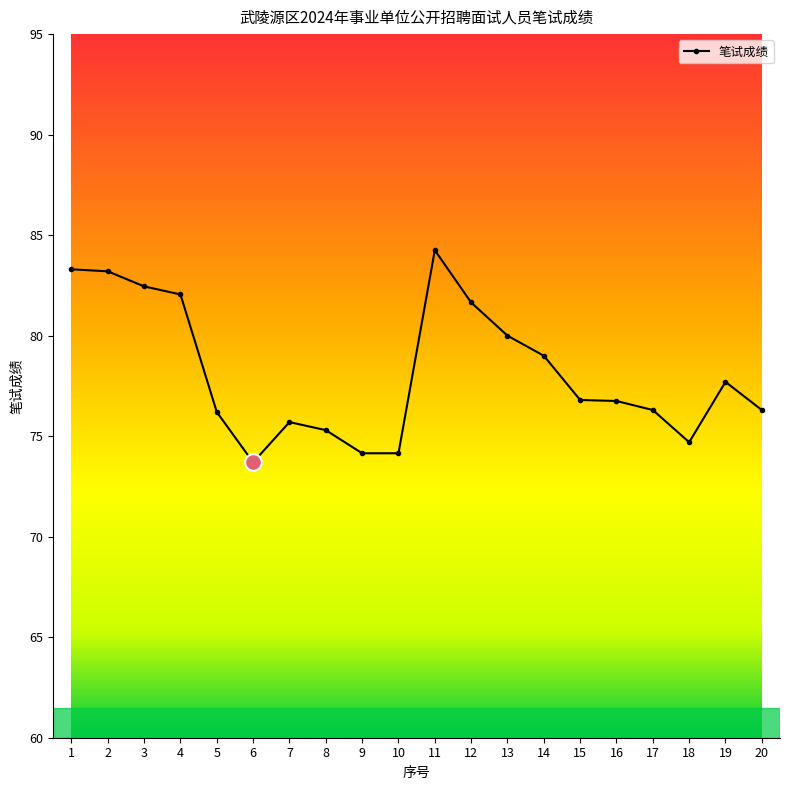

What is the sum of all values?

1563.7